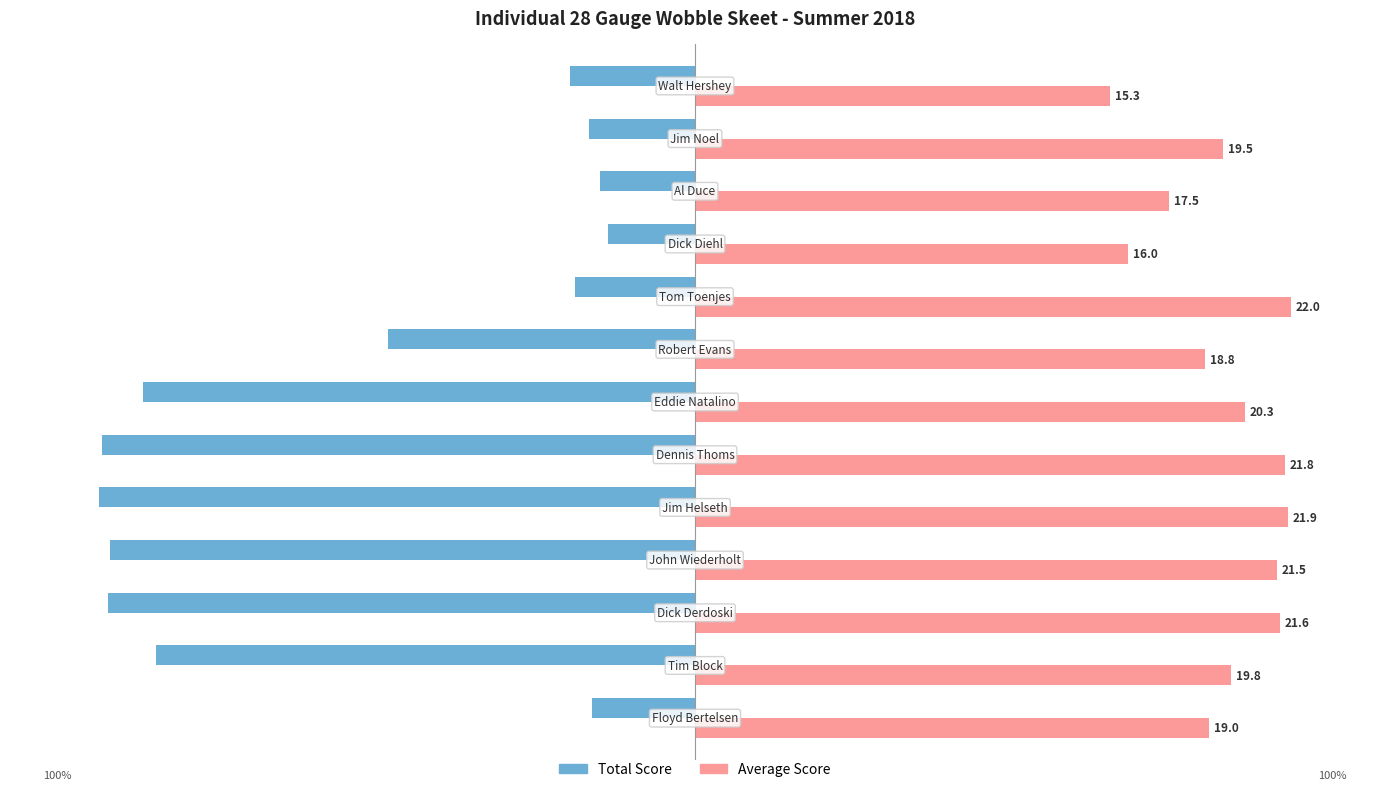

What are all the series names shown in the legend?

Total Score, Average Score